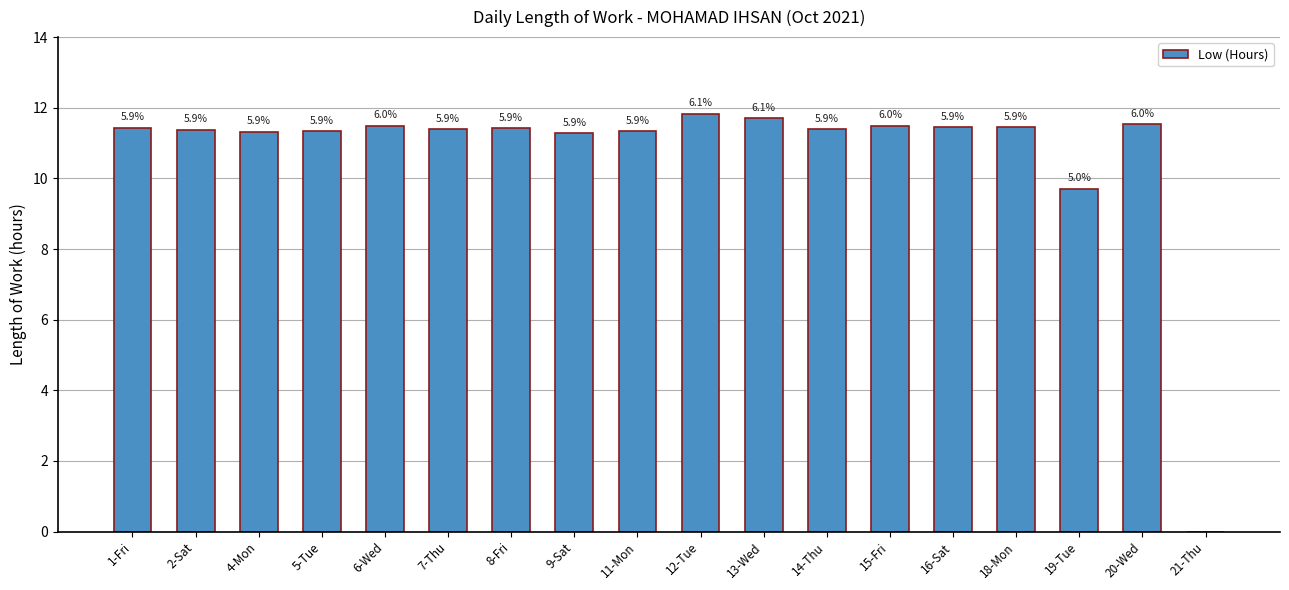

The value at 5-Tue is 11.3. True or false?

True